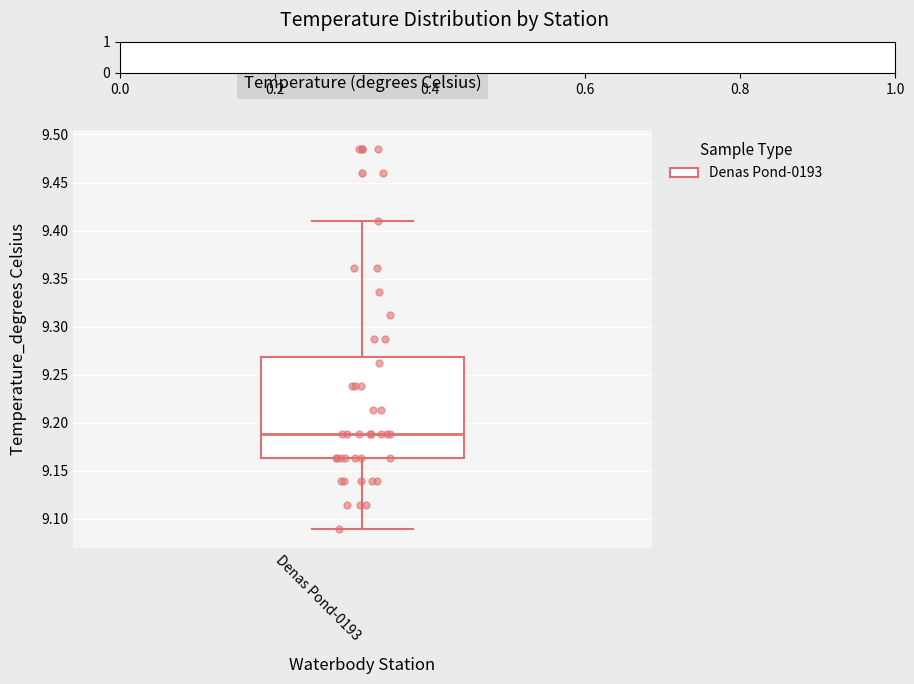

Transcribe this box plot: give where the median line is, the range the box spans, and where the two whiskers end, as read against the y-axis. The values are not printed on the chart, so give them approximately, as read against the axis.

median 9.190, box 9.165 to 9.270, whiskers 9.090 to 9.410